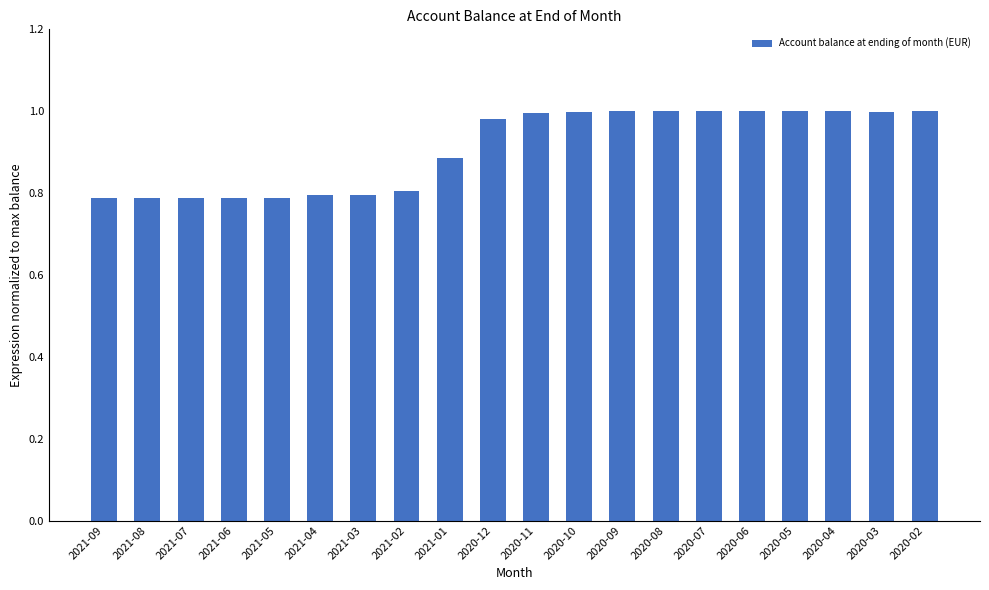

Between 2020-03 and 2021-07, which is larger?

2020-03